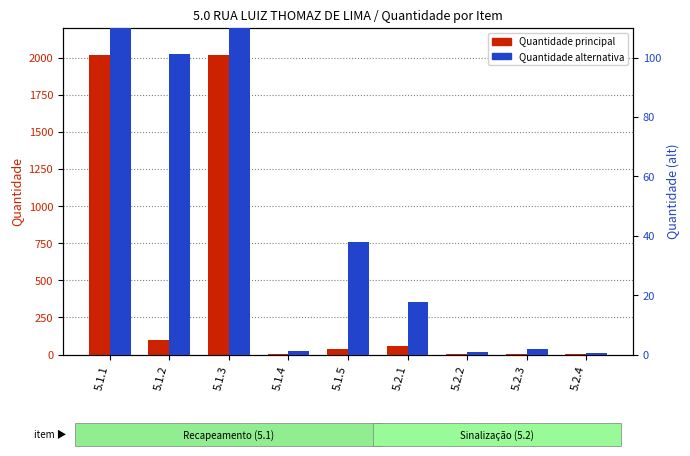

What is the maximum value for Quantidade principal?

2015.2